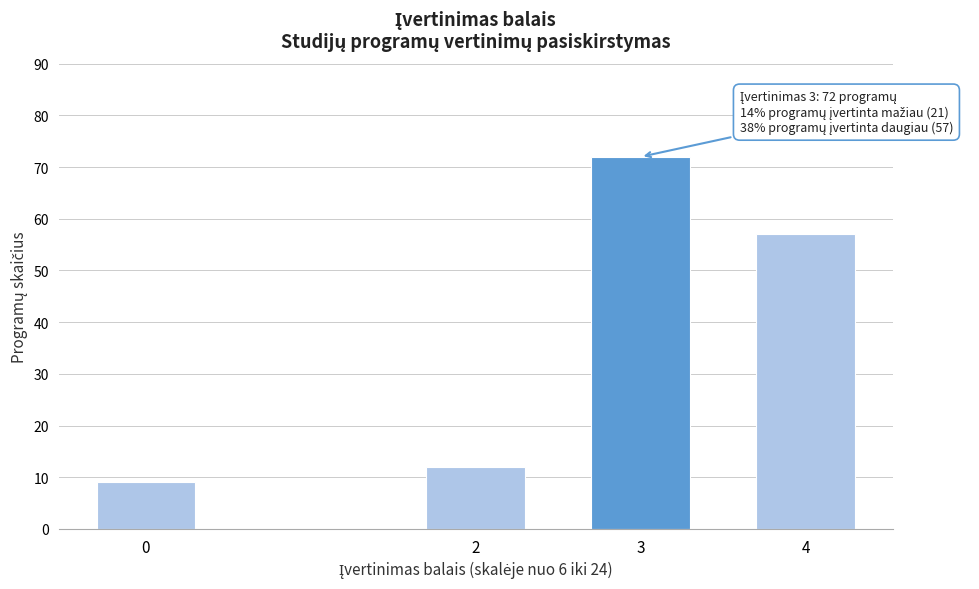

Reading right to left, extract all data points from this chart.

57	72	12	9